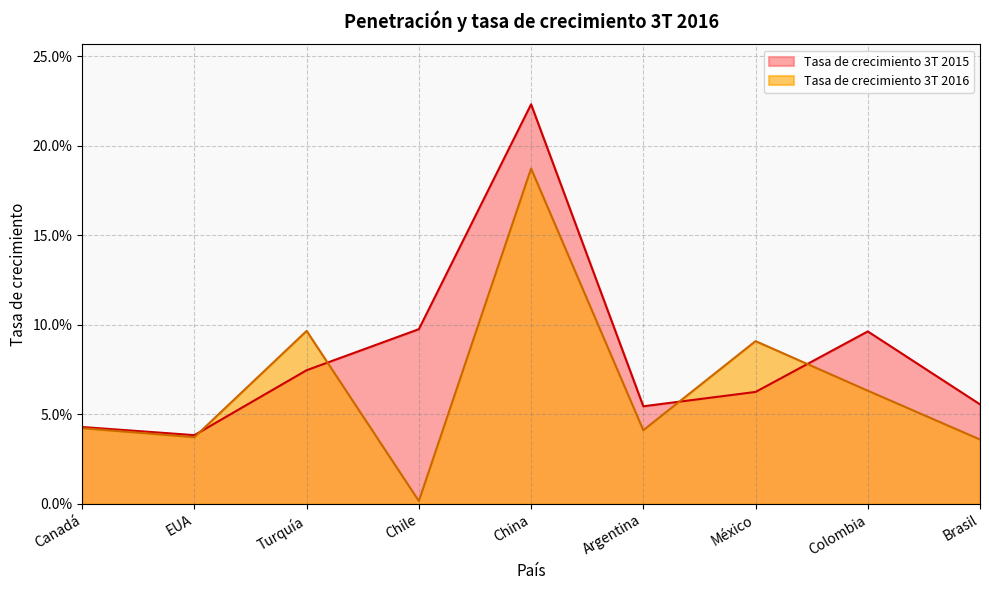

How many distinct data groups are displayed?

2